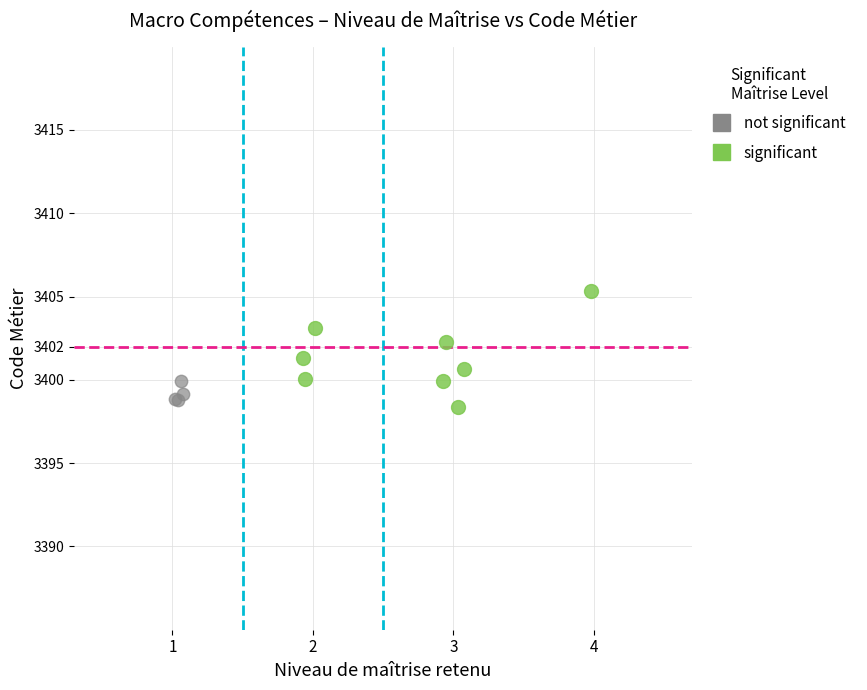

Which series contains the highest Y value?

significant